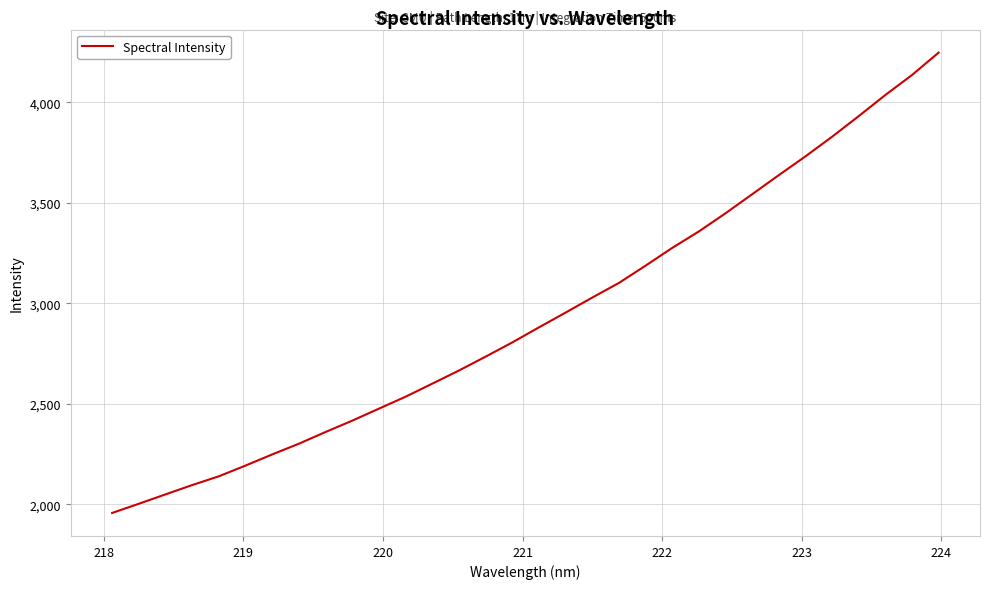

What is the difference between the second highest and second lowest values?

2135.1